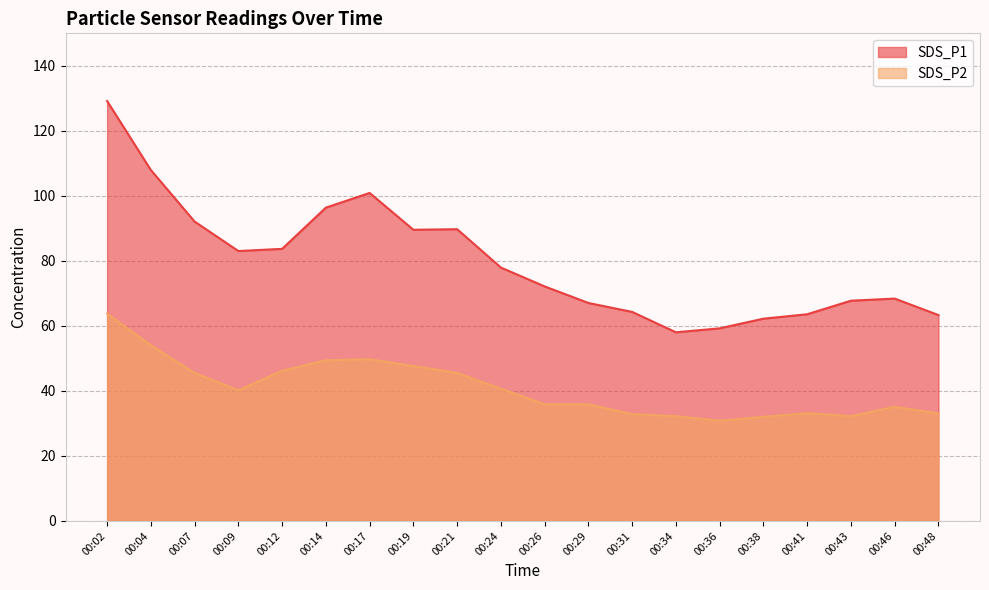

What is the sum of the SDS_P2 values at 00:24 and 00:07?

86.2